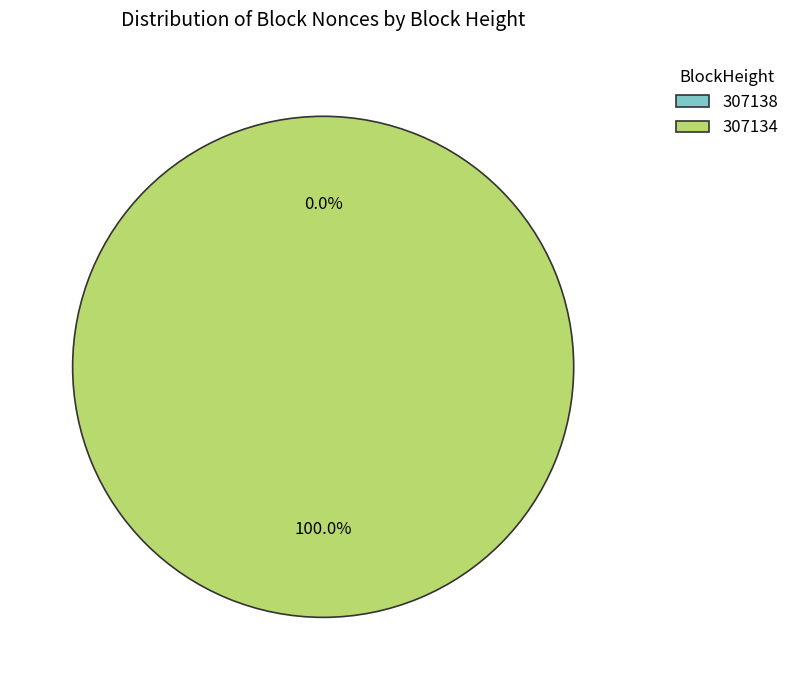

What is the total percentage of 307134 and 307138?

100.0%